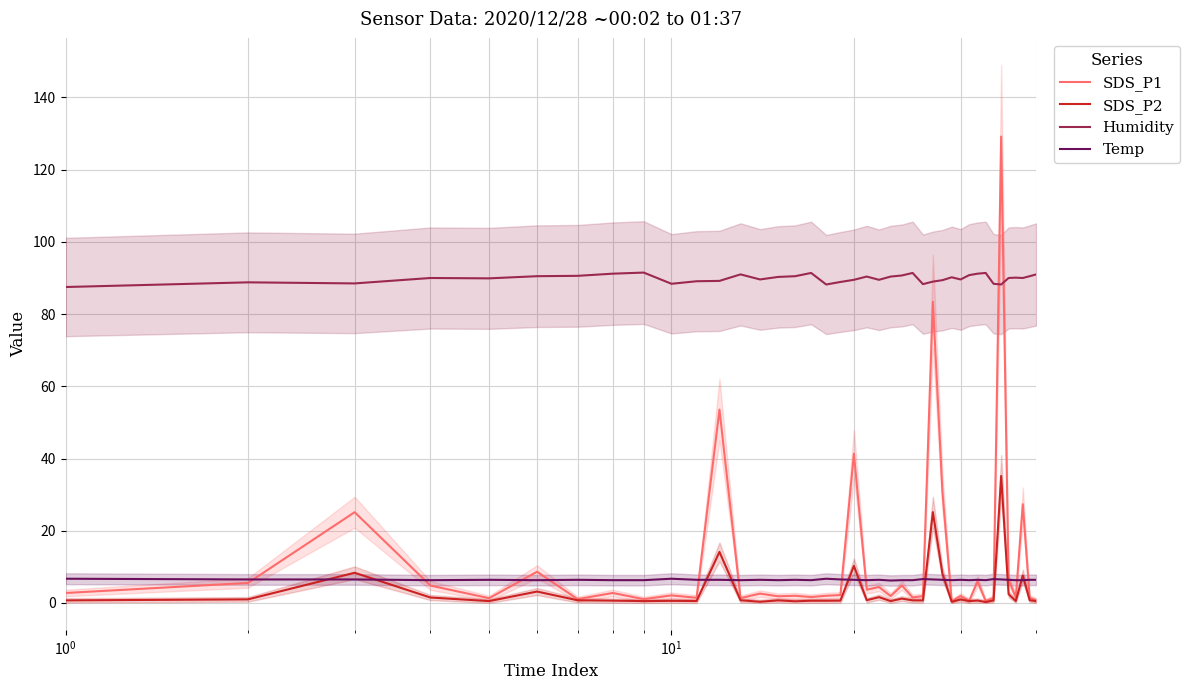

True or false: Humidity and Temp cross at least once.

False